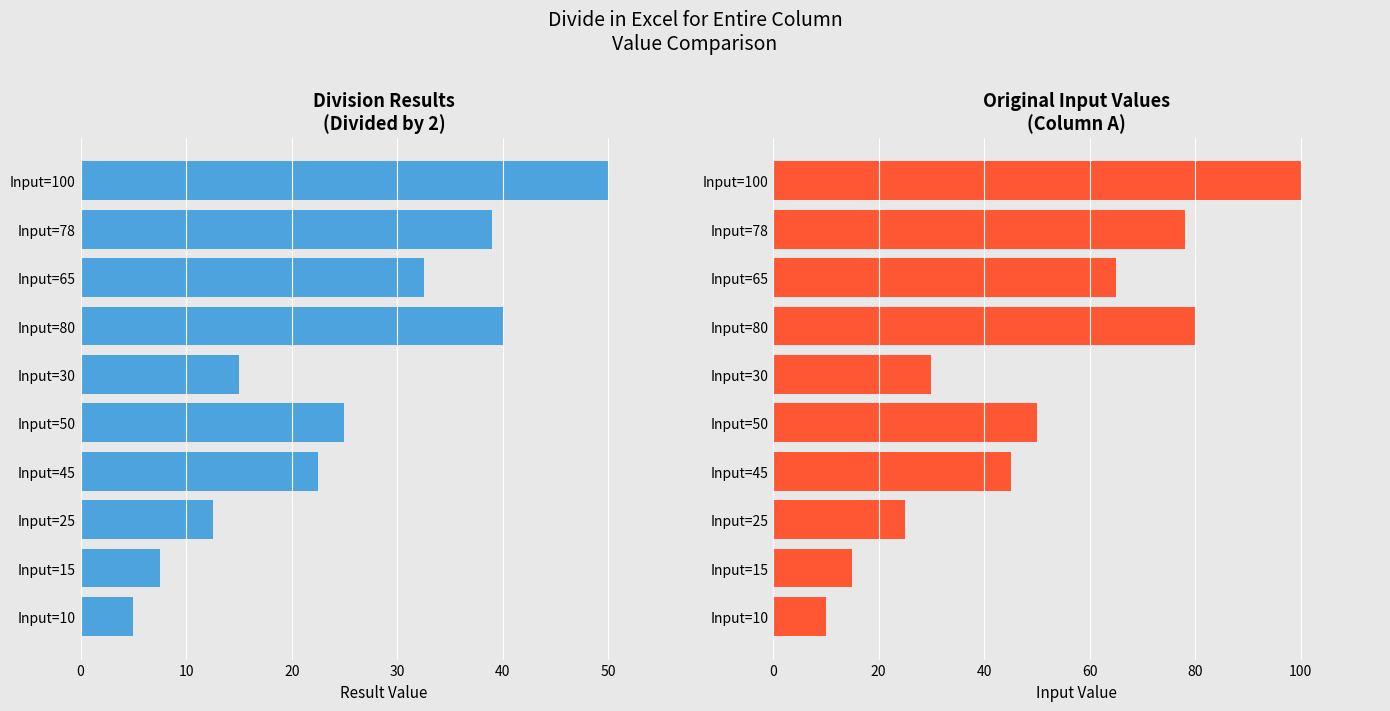

Reading right to left, transcribe all the data shown in this chart.

Result: 50.0	39.0	32.5	40.0	15.0	25.0	22.5	12.5	7.5	5.0
Input Value: 100.0	78.0	65.0	80.0	30.0	50.0	45.0	25.0	15.0	10.0